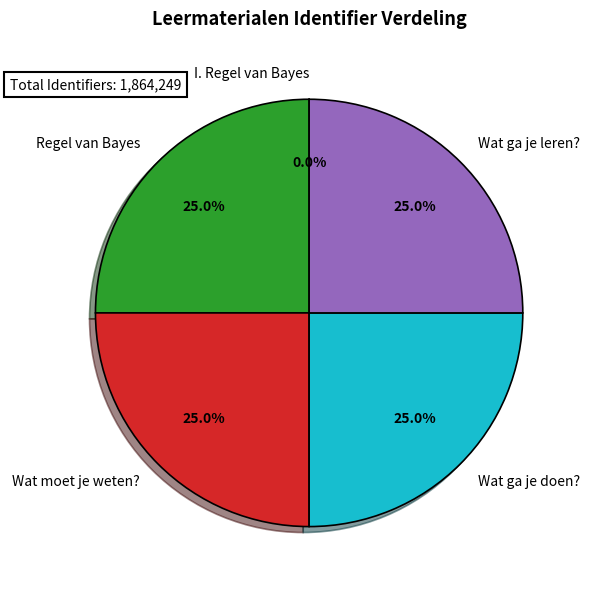

How much of the chart is everything except Regel van Bayes?

75.0%